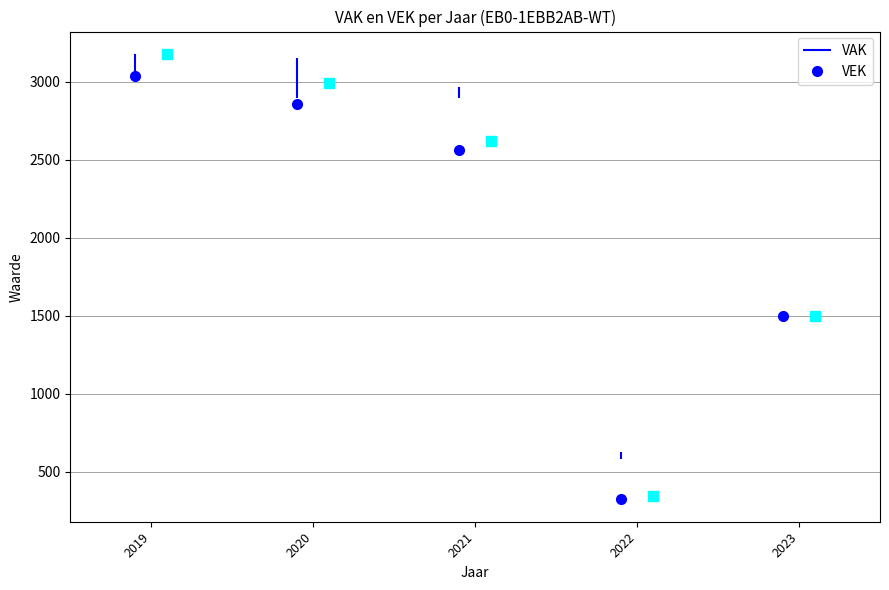

True or false: VAK and VRK intersect in this chart.

False